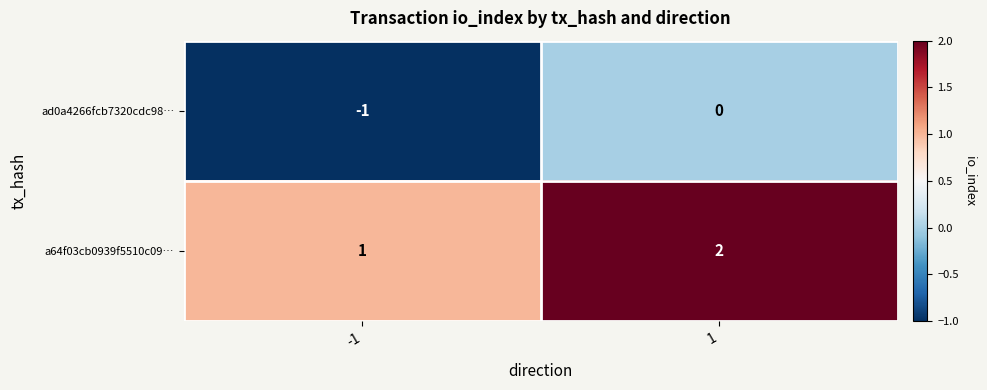

Rank the series by their average value, from lowest to highest.

ad0a4266fcb7320cdc98…, a64f03cb0939f5510c09…